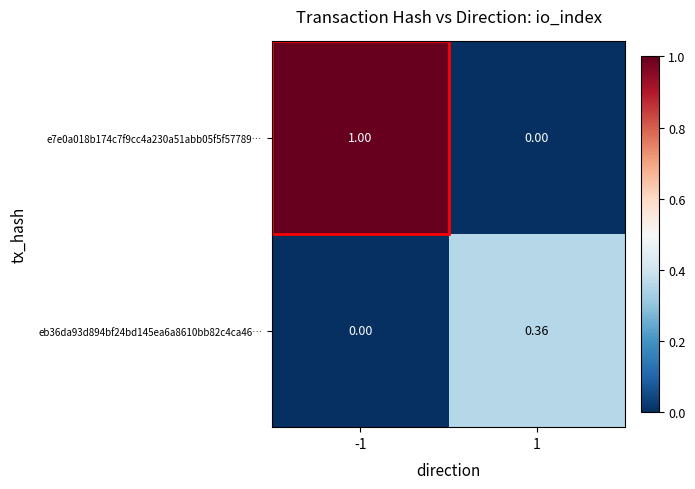

Reading left to right, list all the values displayed in this chart.

e7e0a018b174c7f9cc4a230a51abb05f5f57789…: -1=1.0	1=0.0
eb36da93d894bf24bd145ea6a8610bb82c4ca46…: -1=0.0	1=0.4